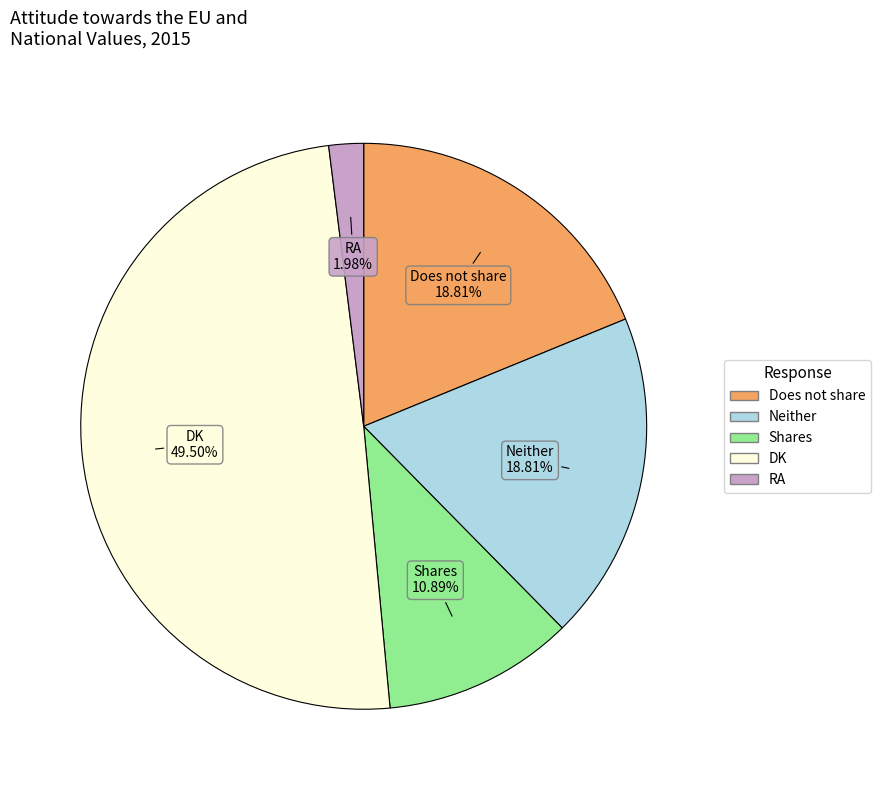

Is it true that RA is 2% of the pie?

True